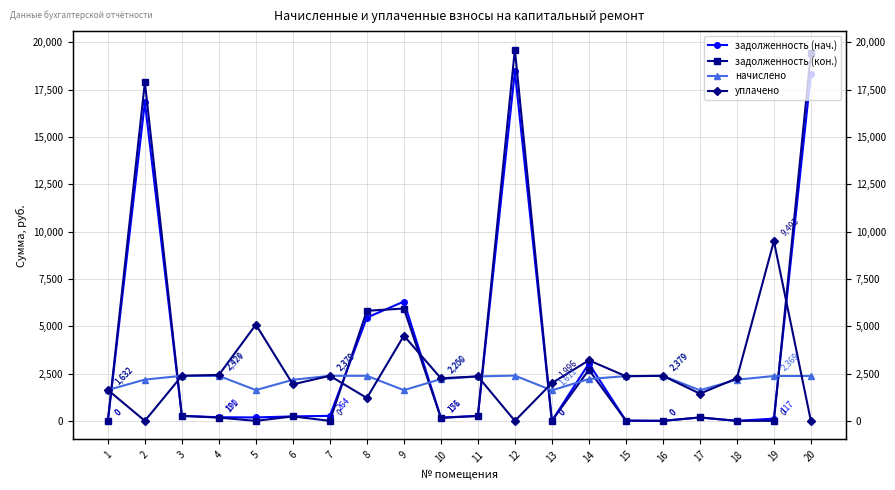

What is the difference between the highest and lowest values at 15?

2354.1